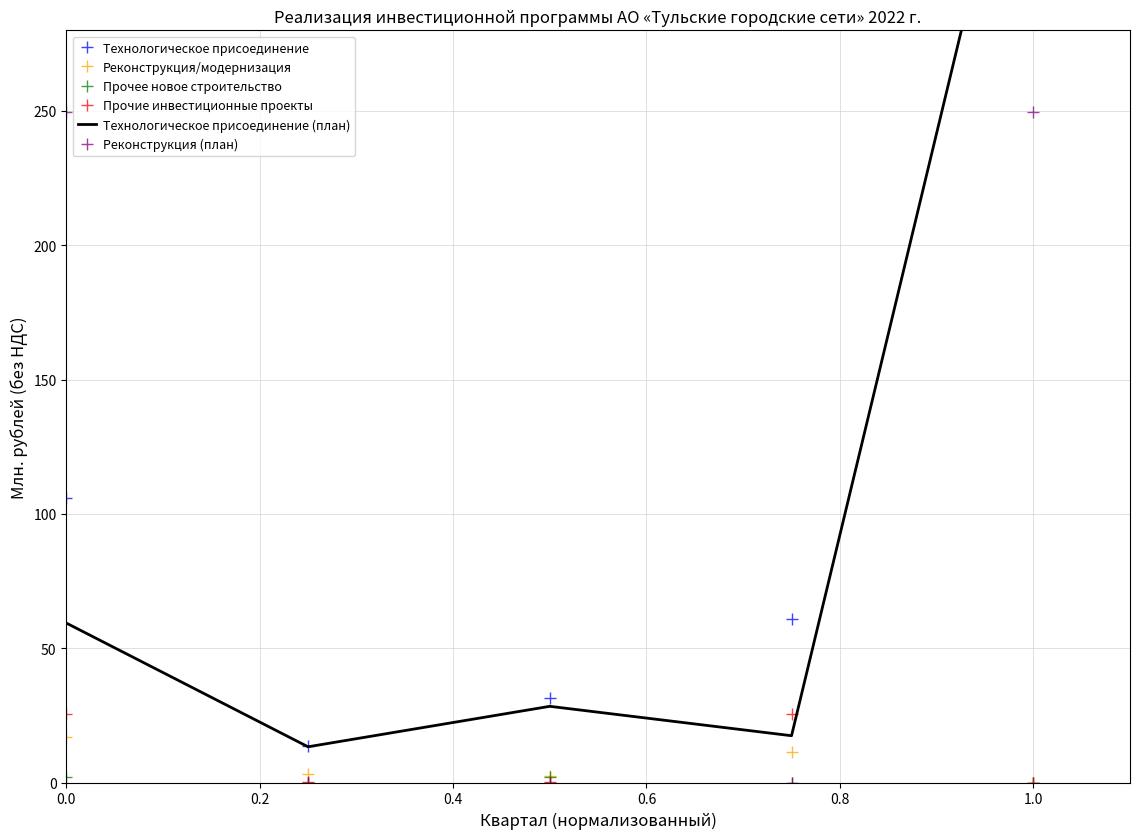

What are all the series names shown in the legend?

Технологическое присоединение, Реконструкция/модернизация, Прочее новое строительство, Прочие инвестиционные проекты, Технологическое присоединение (план), Реконструкция (план)